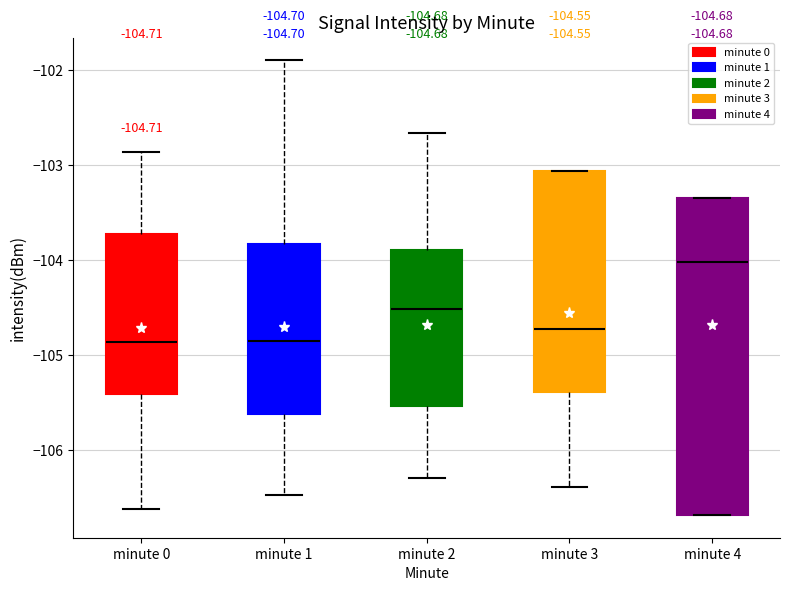

Which box has the highest median line?

minute 4